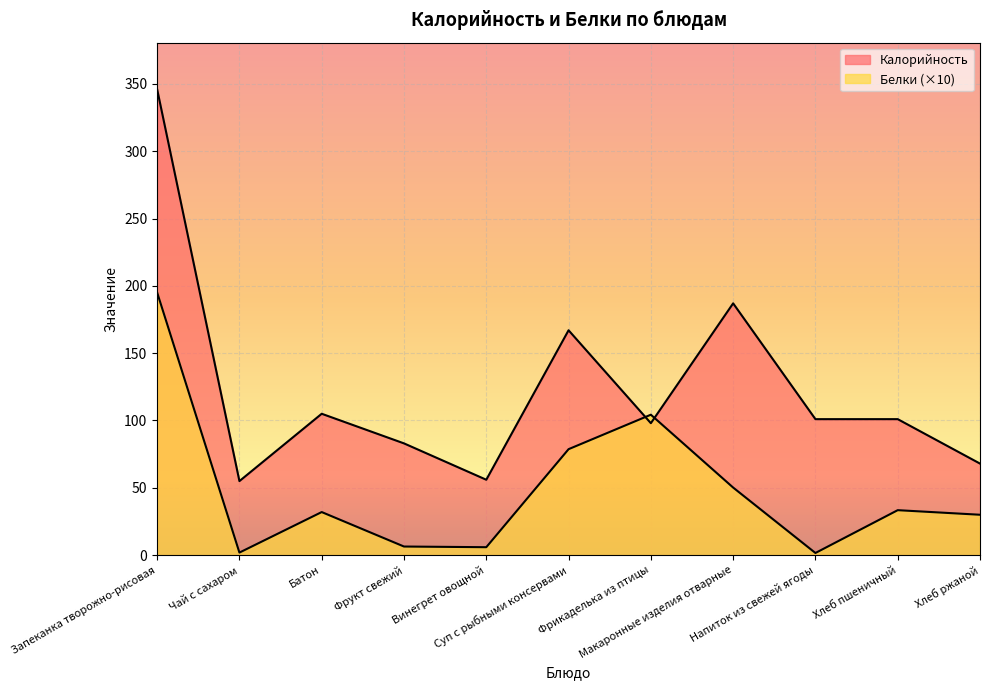

What is the greatest value displayed?

346.0